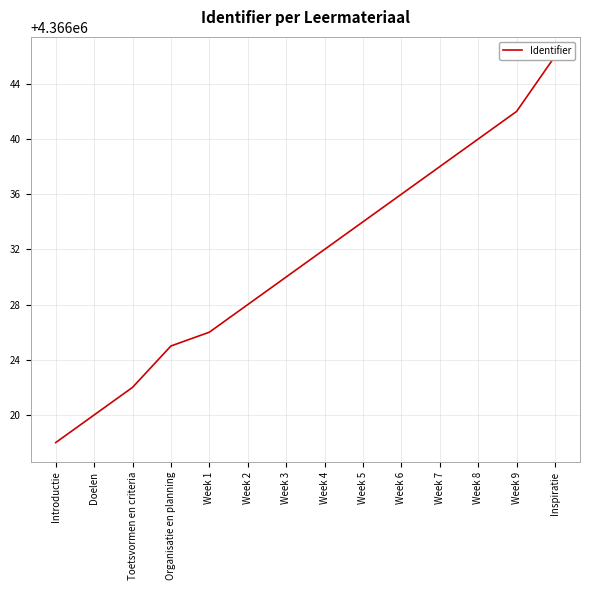

What is the label of the 6th point from the left?

Week 2